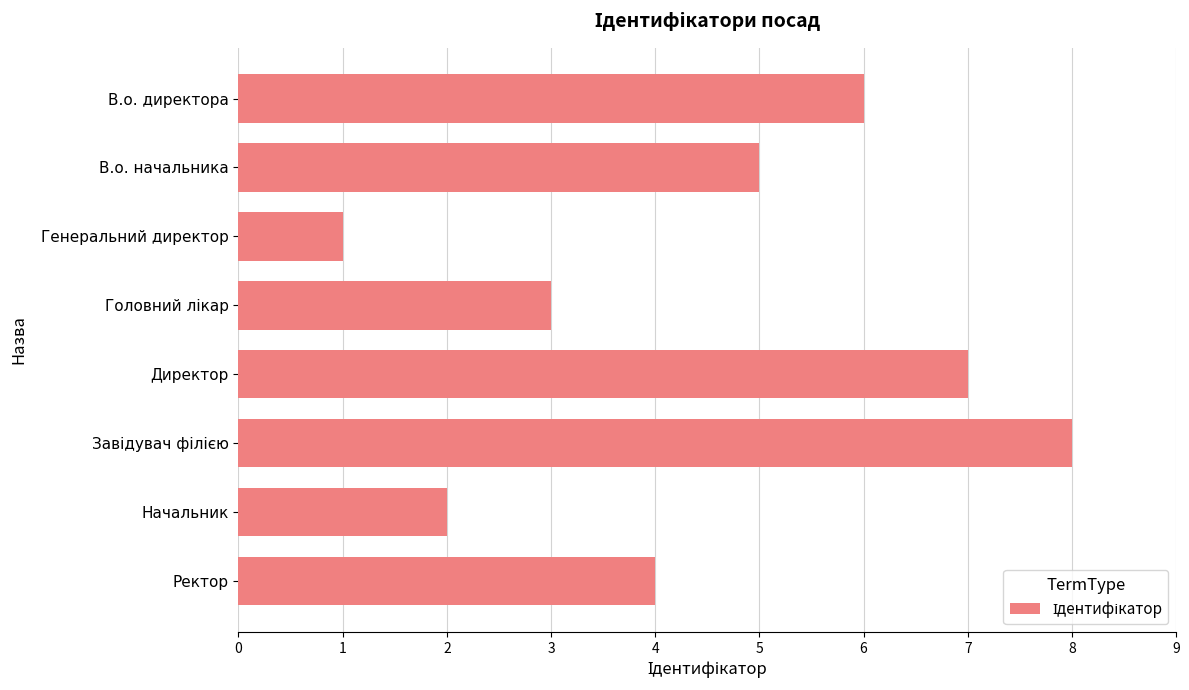

Does the chart contain any negative values?

No